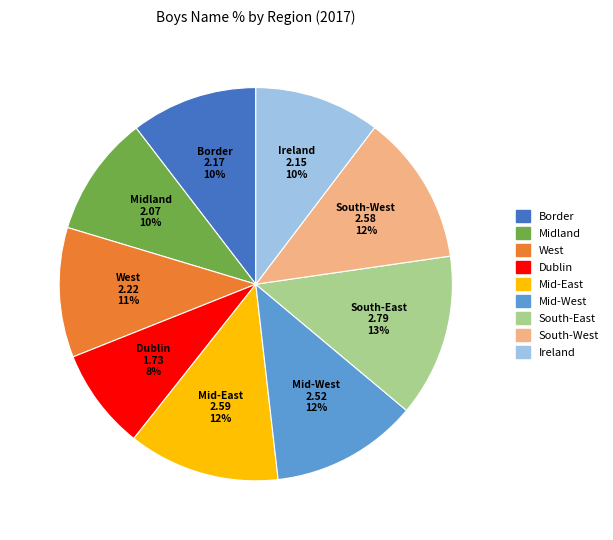

To the nearest percent, what is the combined percentage of West and Mid-East?

23%